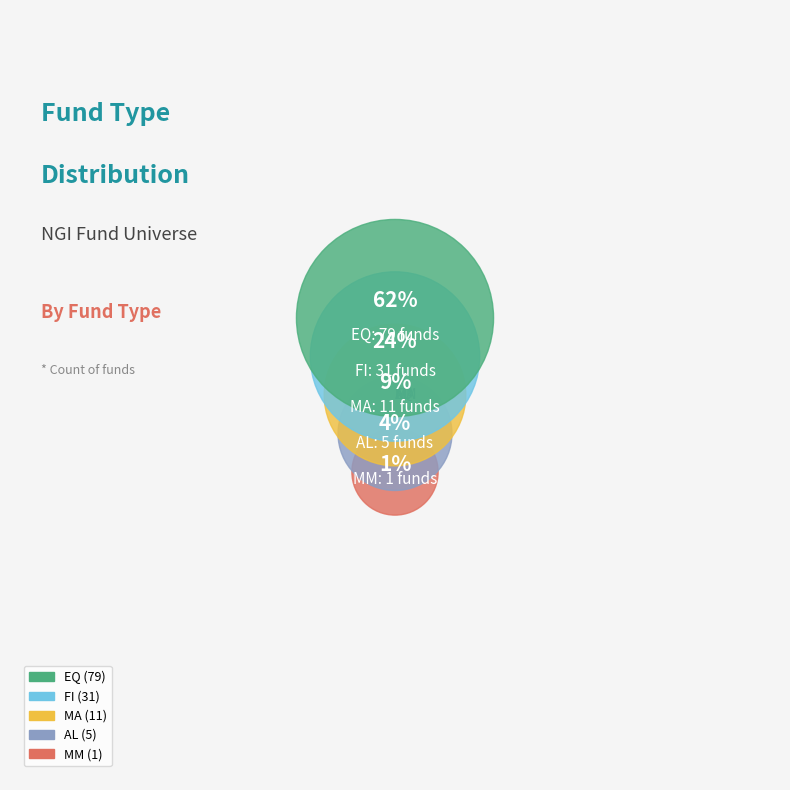

Which slice is the smallest?

MM